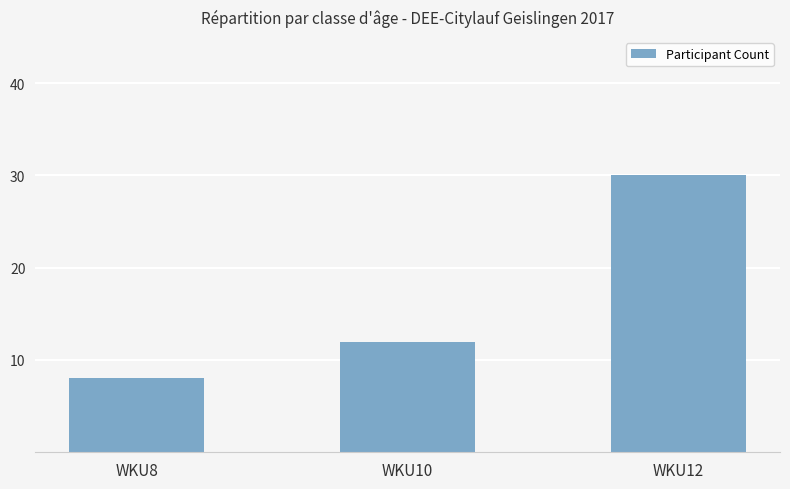

Does the chart contain stacked bars?

No